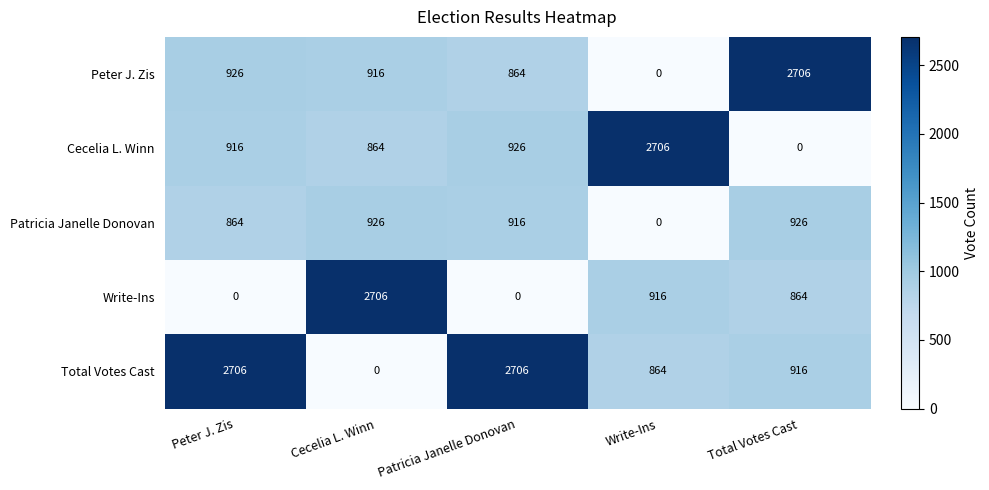

Reading left to right, extract all data points from this chart.

Peter J. Zis: 926	916	864	0	2706
Cecelia L. Winn: 916	864	926	2706	0
Patricia Janelle Donovan: 864	926	916	0	926
Write-Ins: 0	2706	0	916	864
Total Votes Cast: 2706	0	2706	864	916